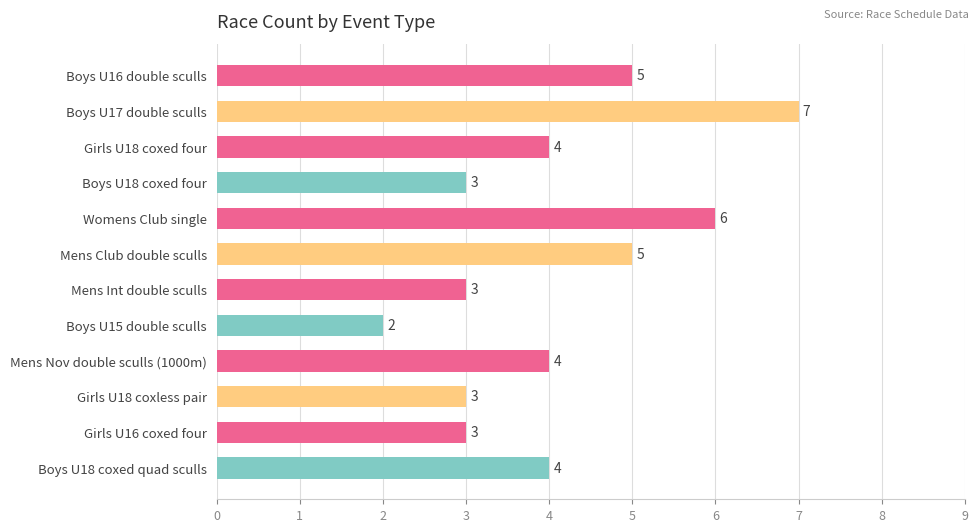

What is the sum of all values?

49